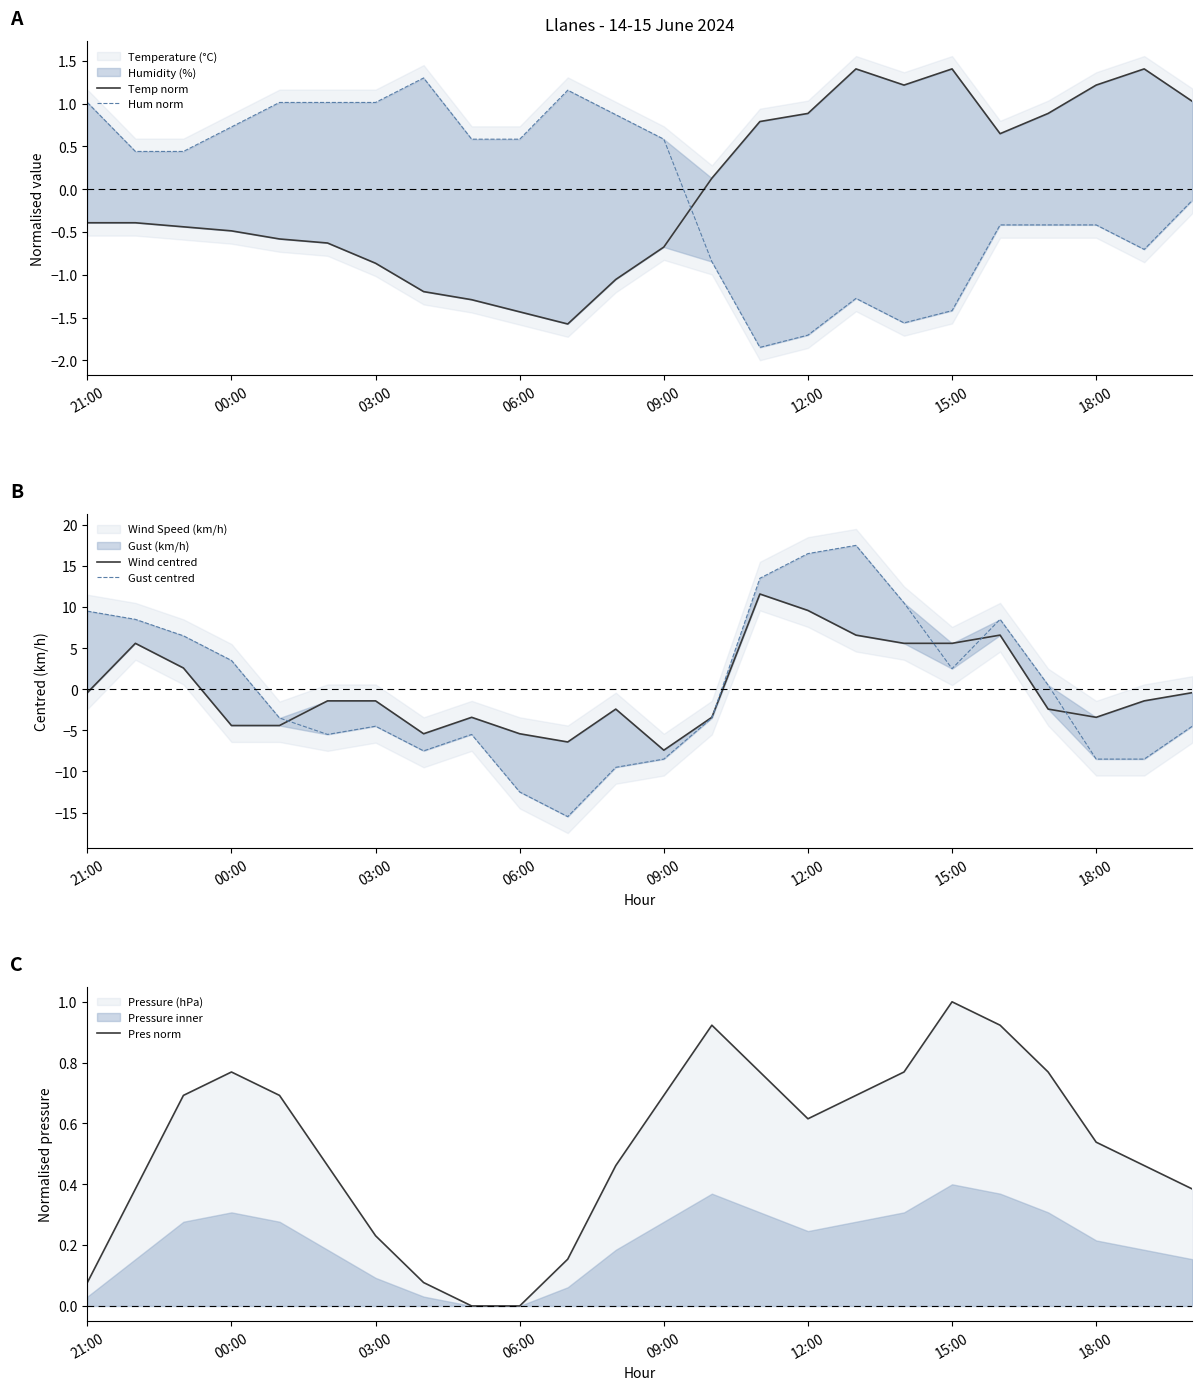

What is the maximum value for Pres norm?

1.0